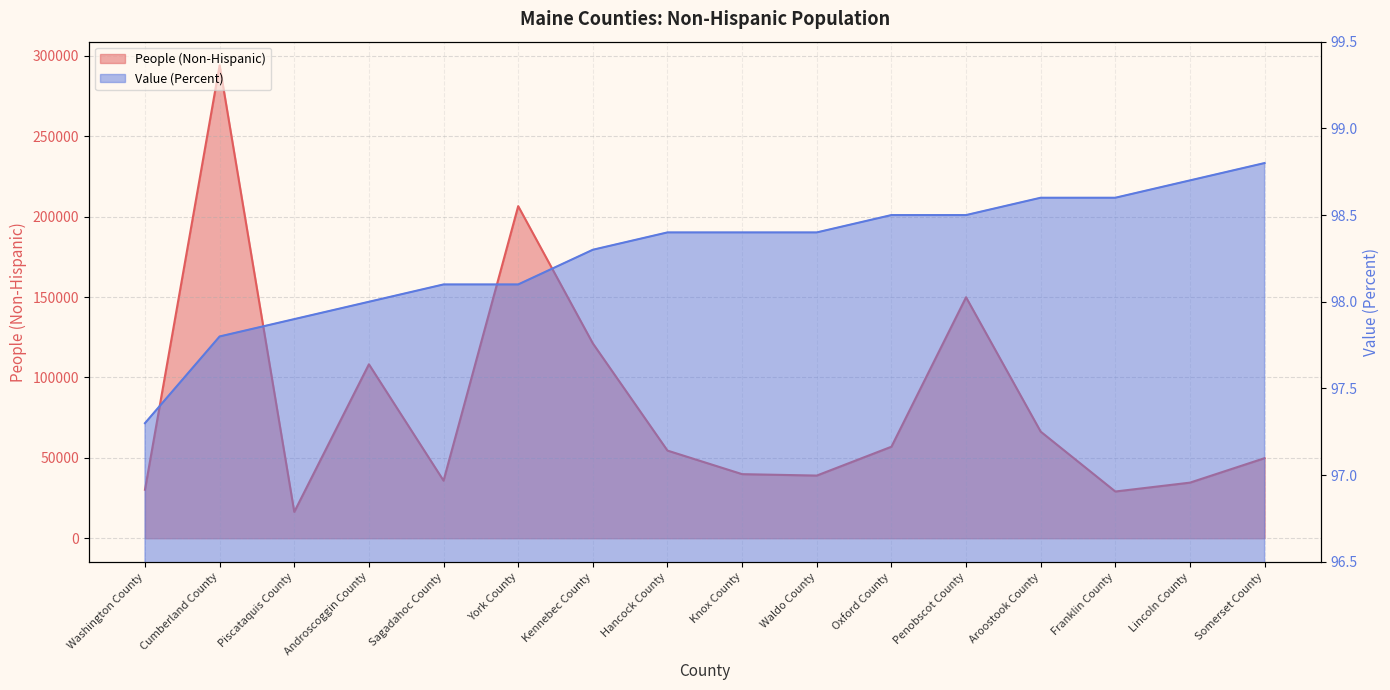

At how many categories does at least one series exceed 78384?

5